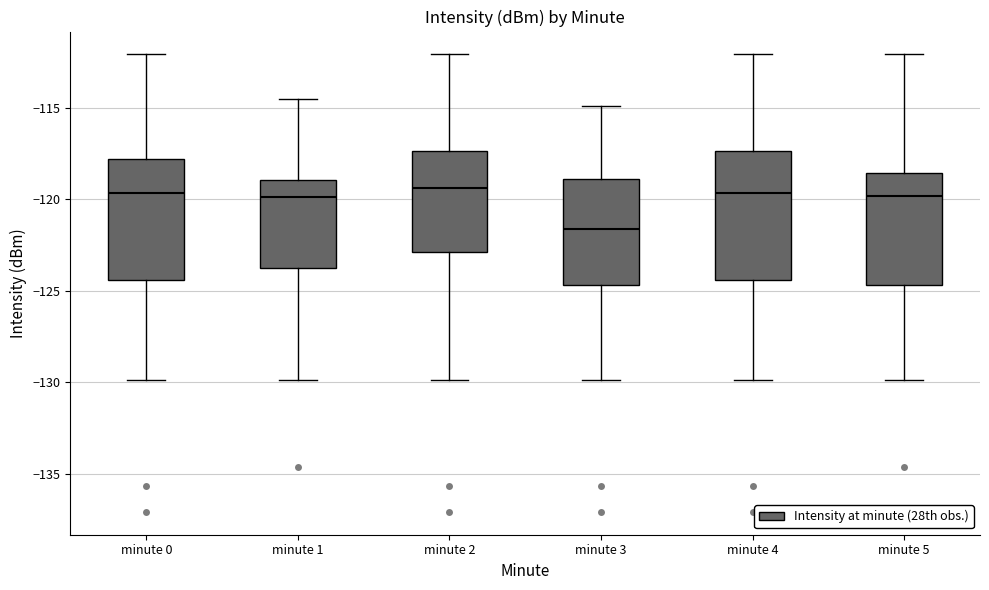

Reading left to right, transcribe this box plot: for each box, give where its median line is, the range the box spans, and where its two whiskers end, as read against the y-axis. The values are not printed on the chart, so give them approximately, as read against the axis.

minute 0: median -119.5, box -124.5 to -118.0, whiskers -130.0 to -112.0
minute 1: median -120.0, box -123.5 to -119.0, whiskers -130.0 to -114.5
minute 2: median -119.5, box -123.0 to -117.5, whiskers -130.0 to -112.0
minute 3: median -121.5, box -124.5 to -119.0, whiskers -130.0 to -115.0
minute 4: median -119.5, box -124.5 to -117.5, whiskers -130.0 to -112.0
minute 5: median -120.0, box -124.5 to -118.5, whiskers -130.0 to -112.0